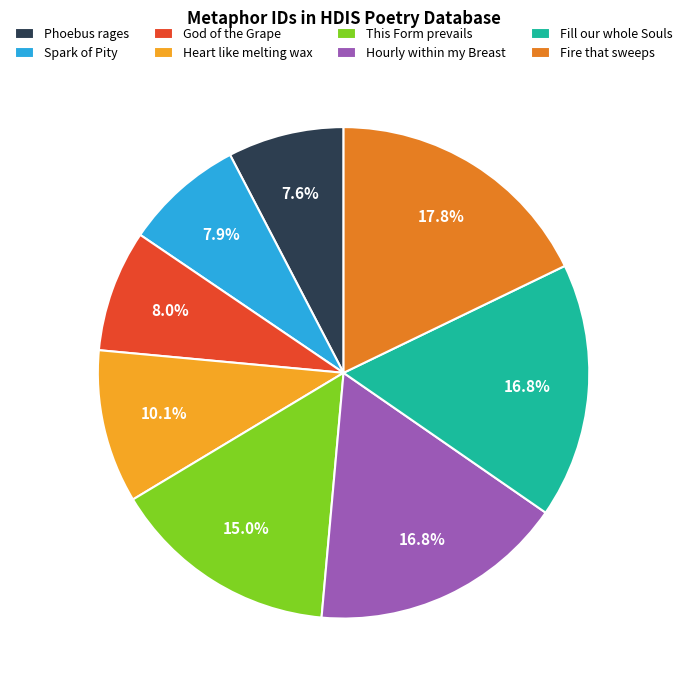

Is there a majority slice in this chart?

No